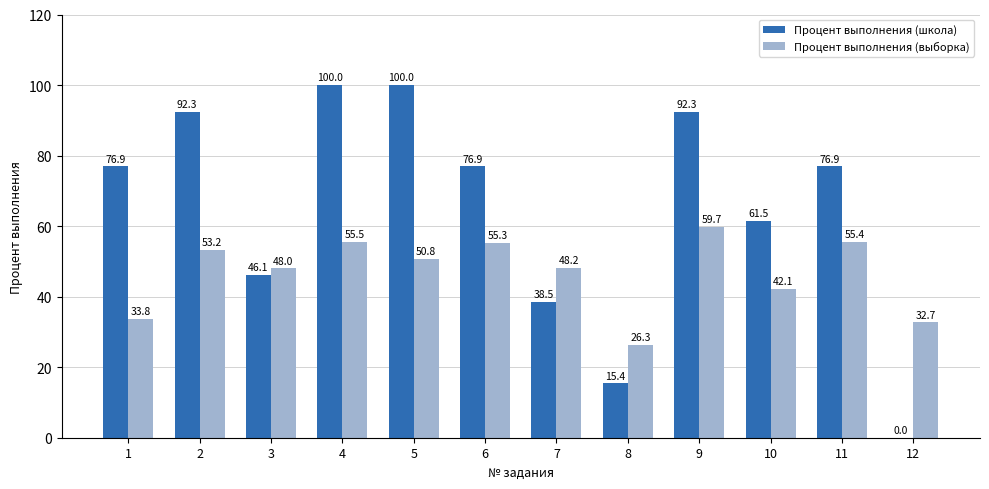

What is the sum of the Процент выполнения (школа) values at 4 and 12?

100.0